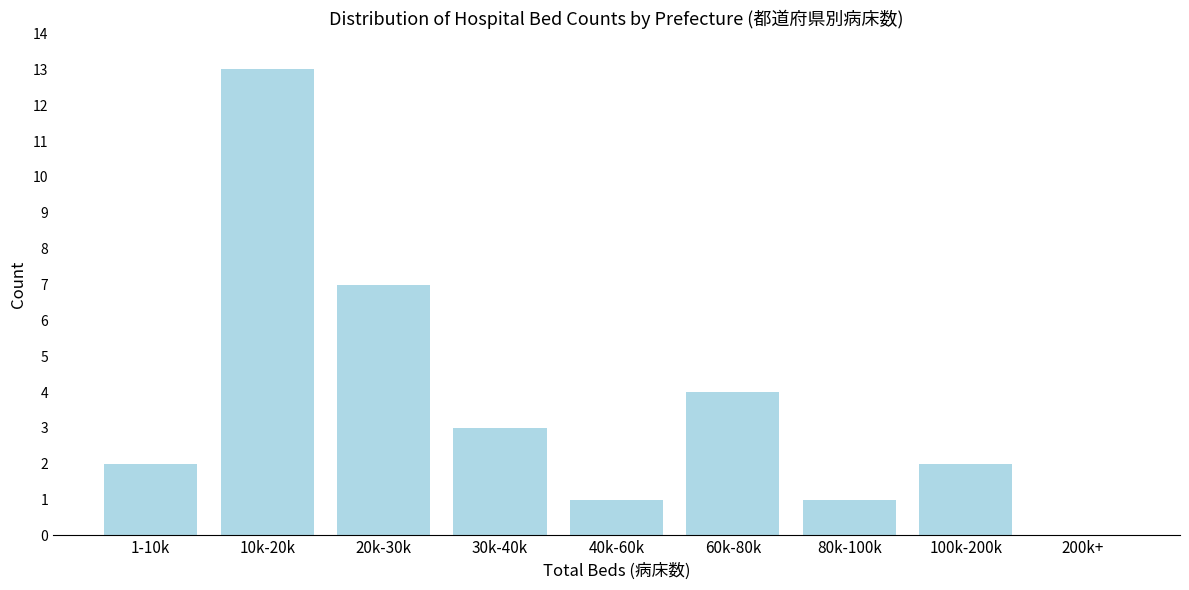

Reading right to left, what are all the values shown in this chart?

200k+=0	100k-200k=2	80k-100k=1	60k-80k=4	40k-60k=1	30k-40k=3	20k-30k=7	10k-20k=13	1-10k=2